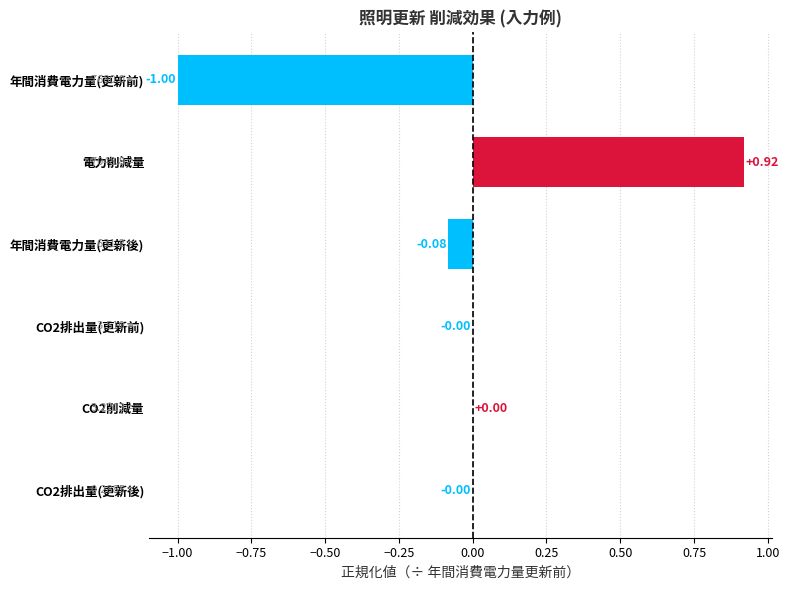

Which has a higher value, 電力削減量 or CO2削減量?

電力削減量